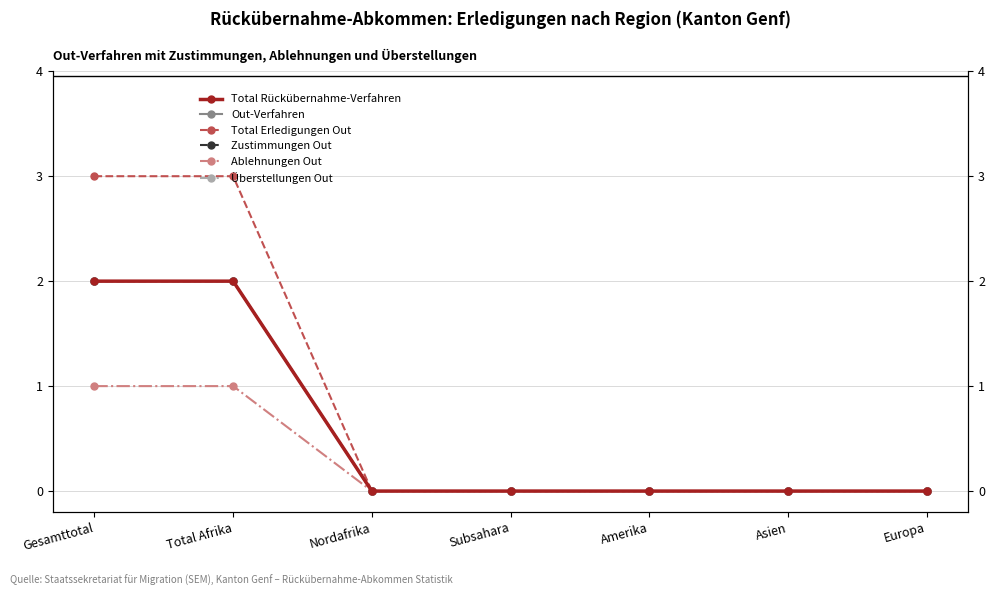

The Ablehnungen Out series shows 0 at Amerika. True or false?

False